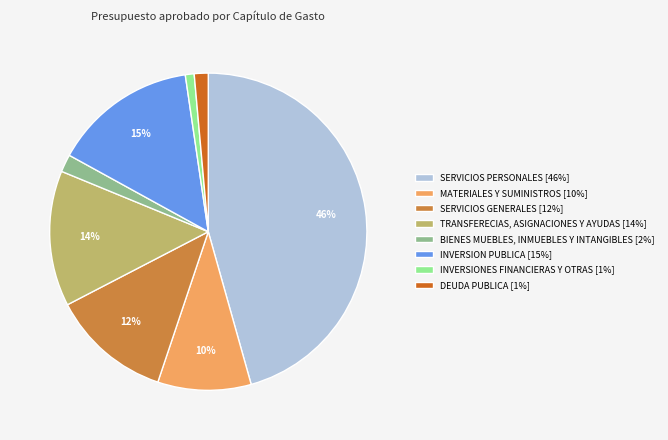

Is there a majority slice in this chart?

No